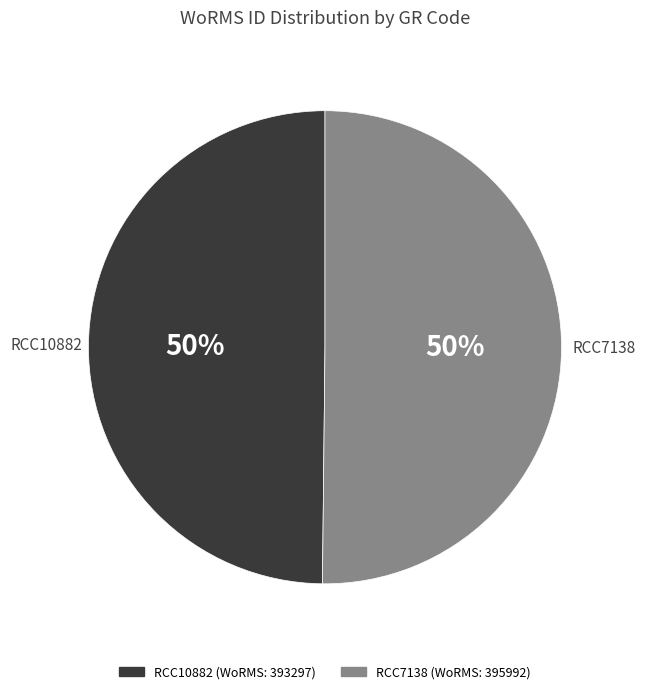

What is the ratio of the value at RCC7138 to the value at RCC10882?

1.0